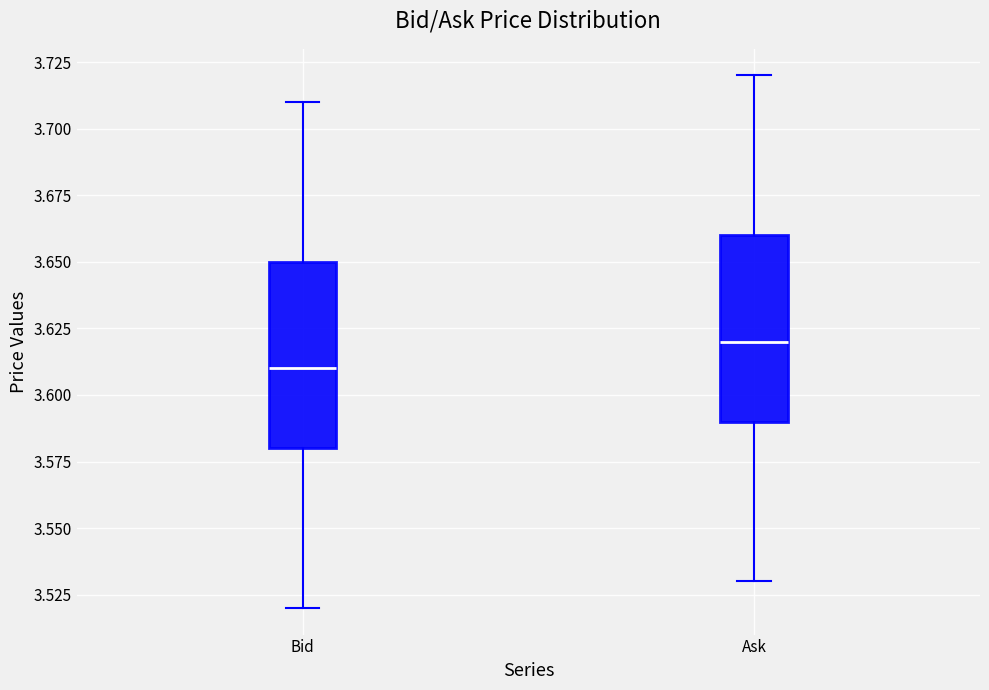

Reading left to right, read every box against the y-axis: the position of its median line, the range the box covers, and the ends of its whiskers. The values are not printed on the chart, so give them approximately, as read against the axis.

Bid: median 3.61, box 3.58 to 3.65, whiskers 3.52 to 3.71
Ask: median 3.62, box 3.59 to 3.66, whiskers 3.53 to 3.72